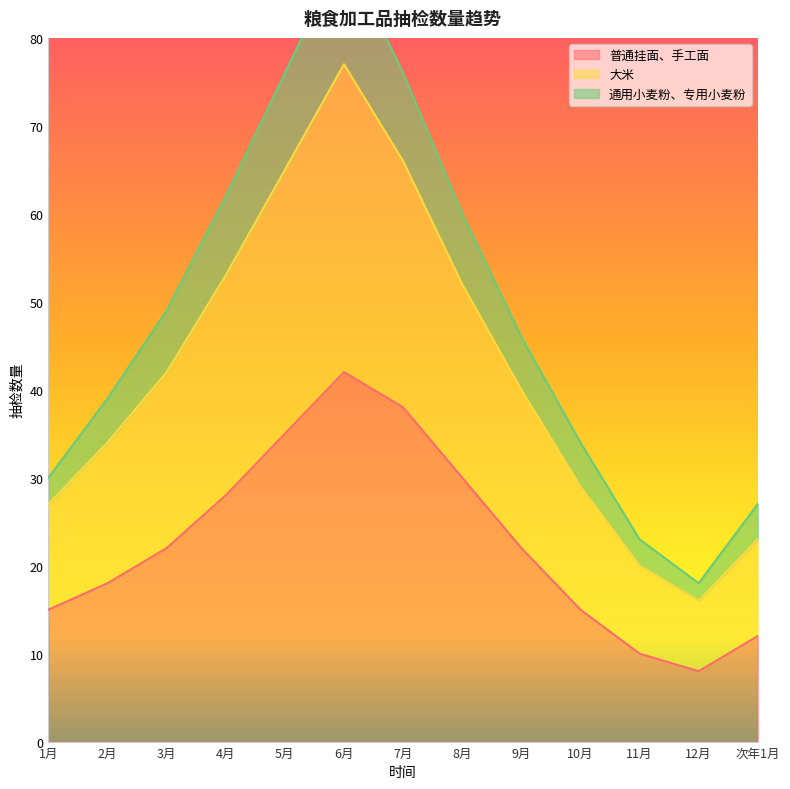

How many lines are shown in the chart?

3